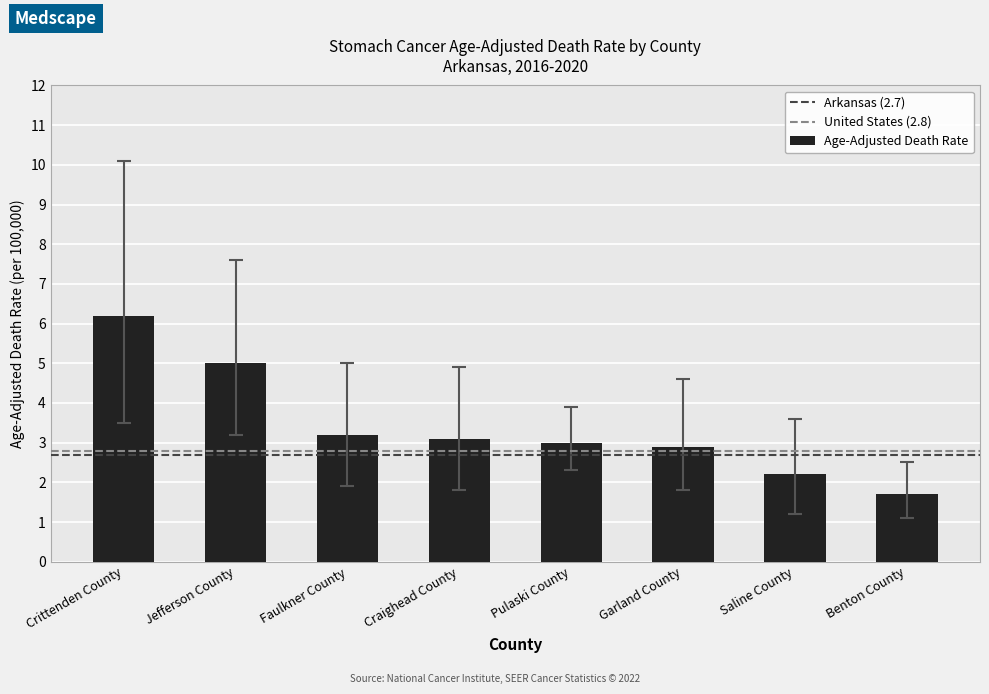

How many bars are there in total?

8